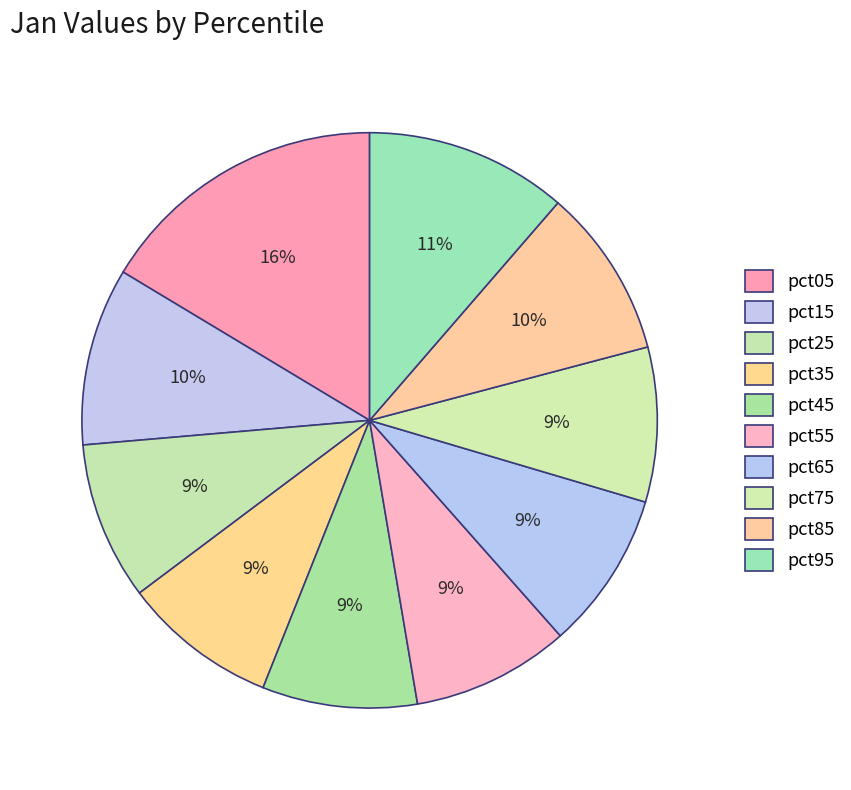

Which slice is the smallest?

pct75